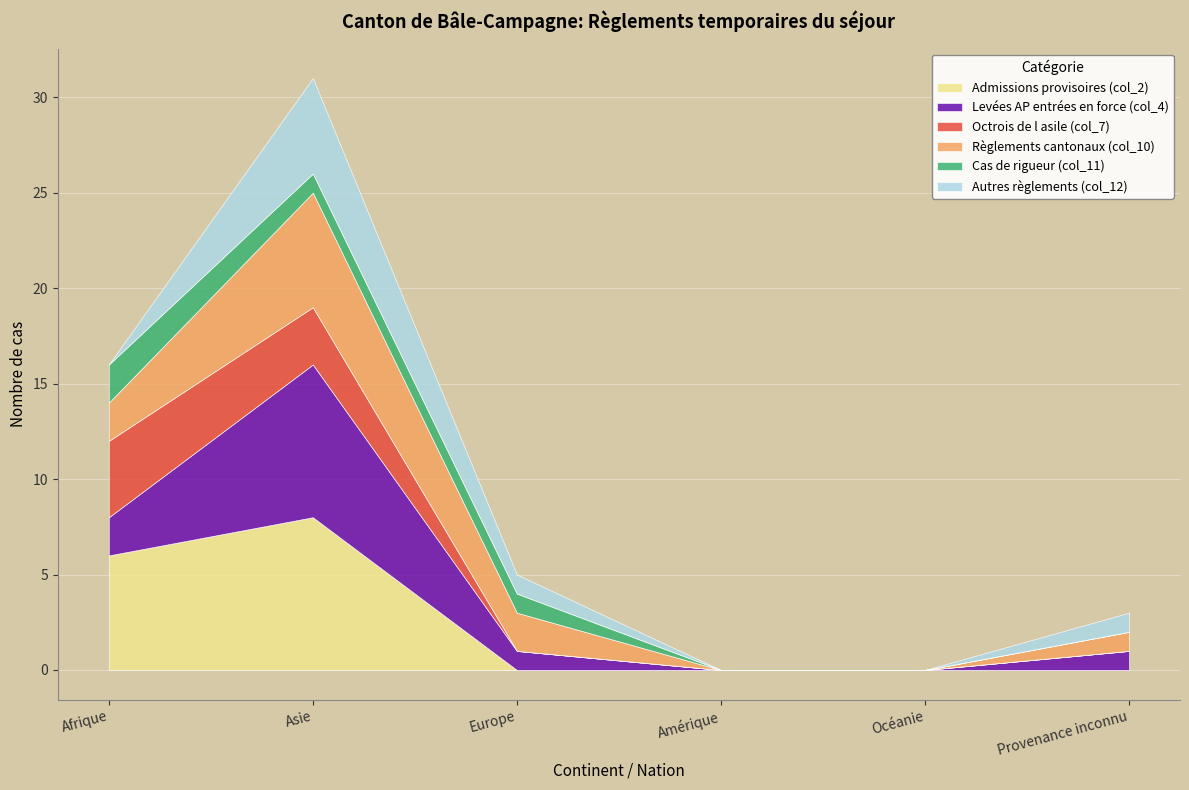

Count the Autres règlements (col_12) values in the range 0 to 1.

5